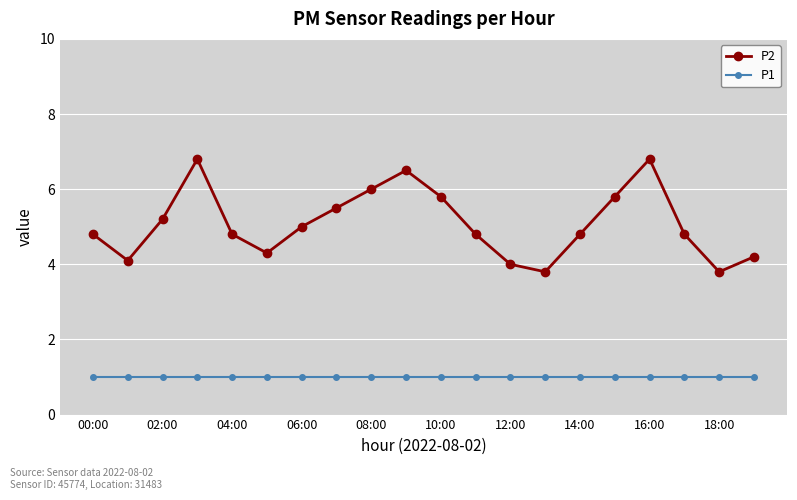

What is the value of the P2 point at the 9th from the left?

6.0